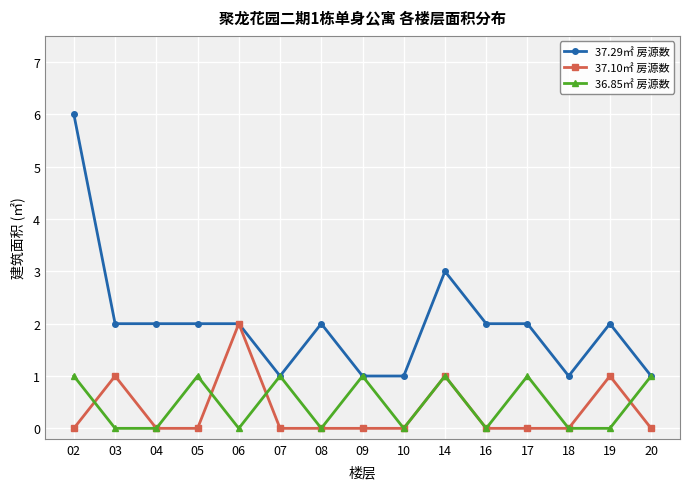

Which series has the largest range (max minus min)?

37.29㎡ 房源数